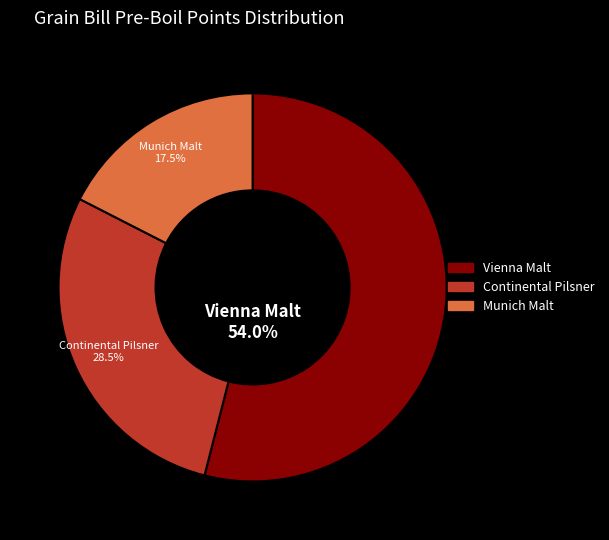

Between Continental Pilsner and Munich Malt, which is larger?

Continental Pilsner